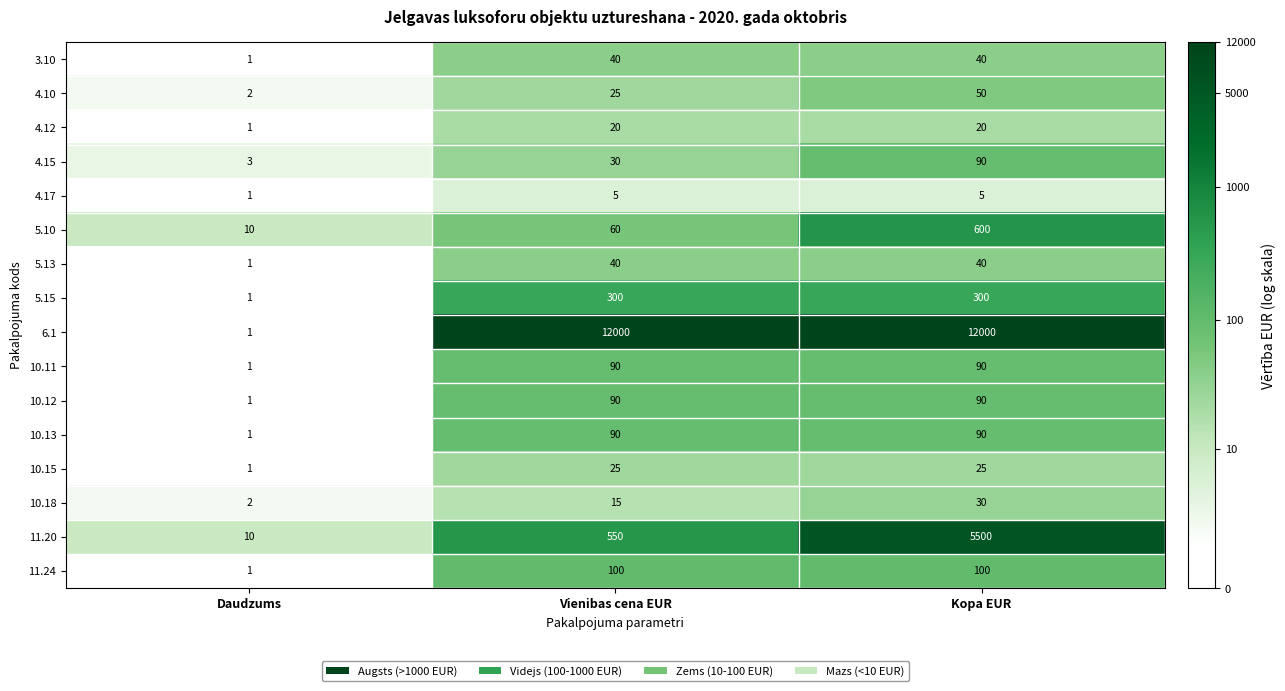

Between Daudzums and Kopa EUR, which series saw the biggest shift?

6.1